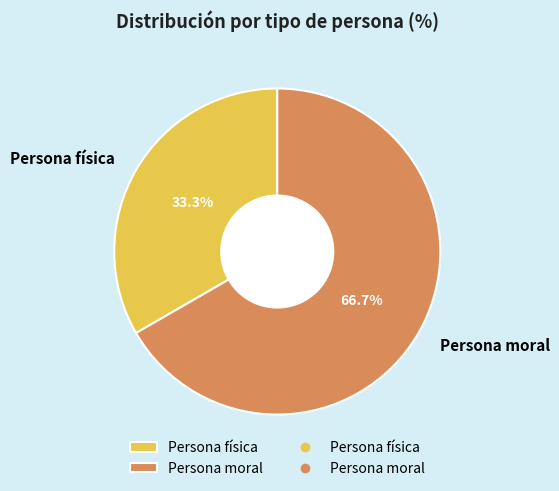

To the nearest percent, what is the difference between the Persona física and Persona moral slice percentages?

33%